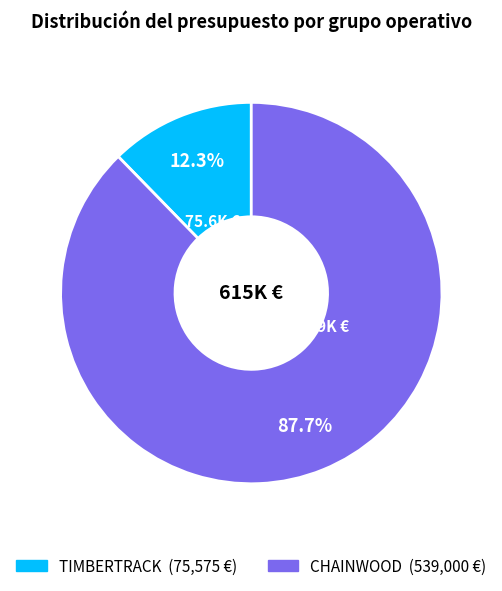

What percentage is the TIMBERTRACK slice, to the nearest percent?

12%